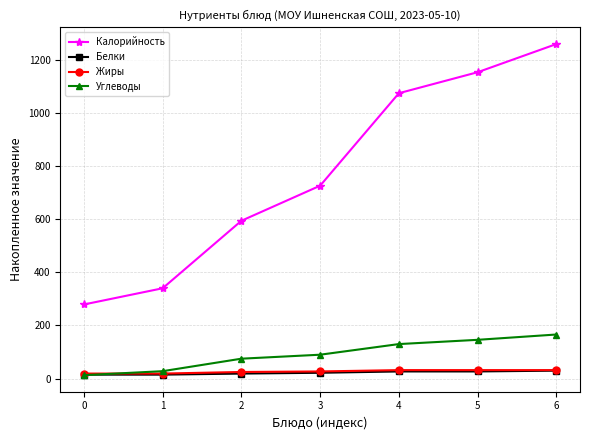

What is the highest value of the Белки series?

30